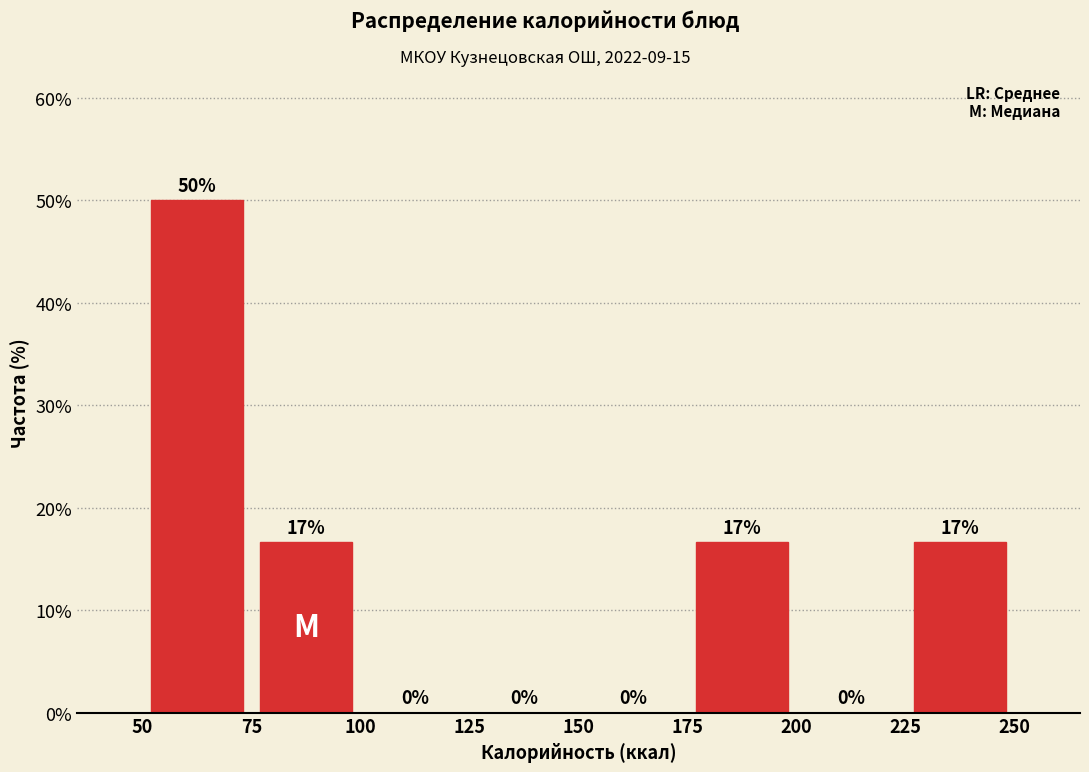

Over which range of the x-axis is the bar tallest?

50 to 75